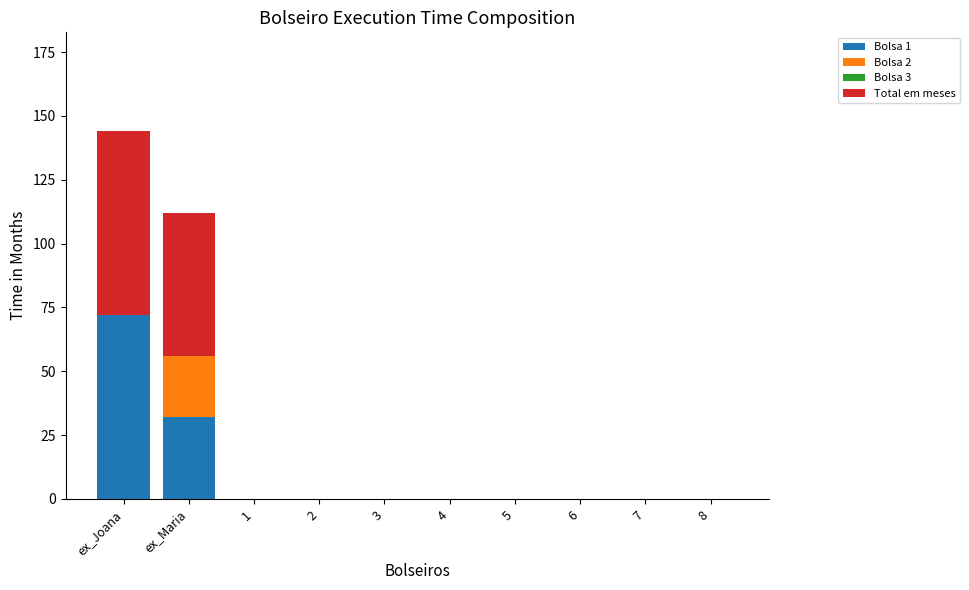

What is the total value across all series at ex_Joana?

143.9